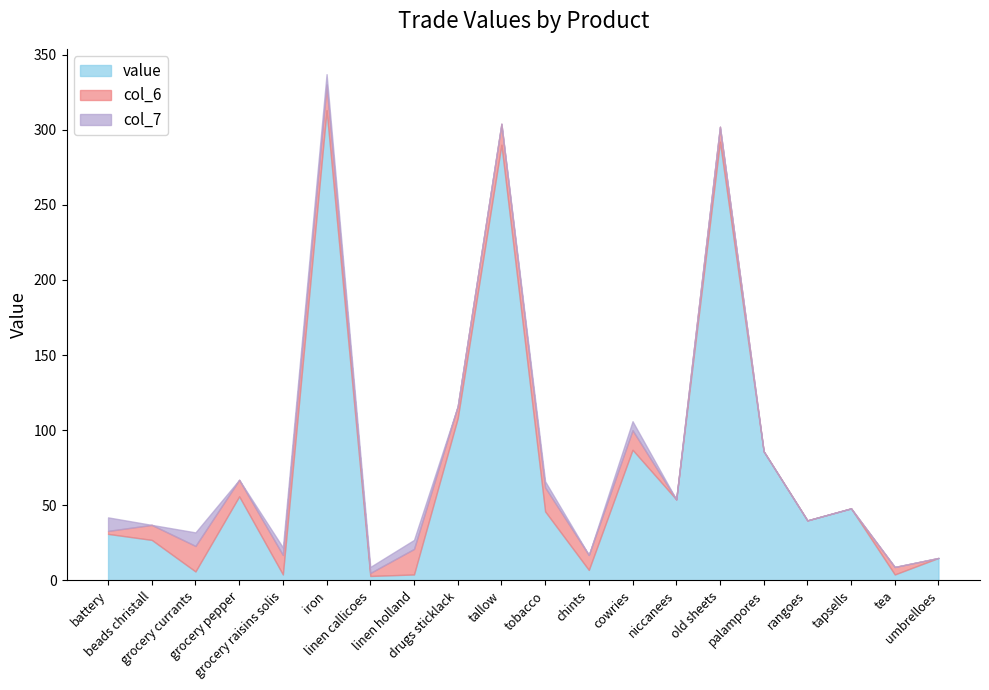

At rangoes, list the series in order from smallest to largest.

col_6, col_7, value